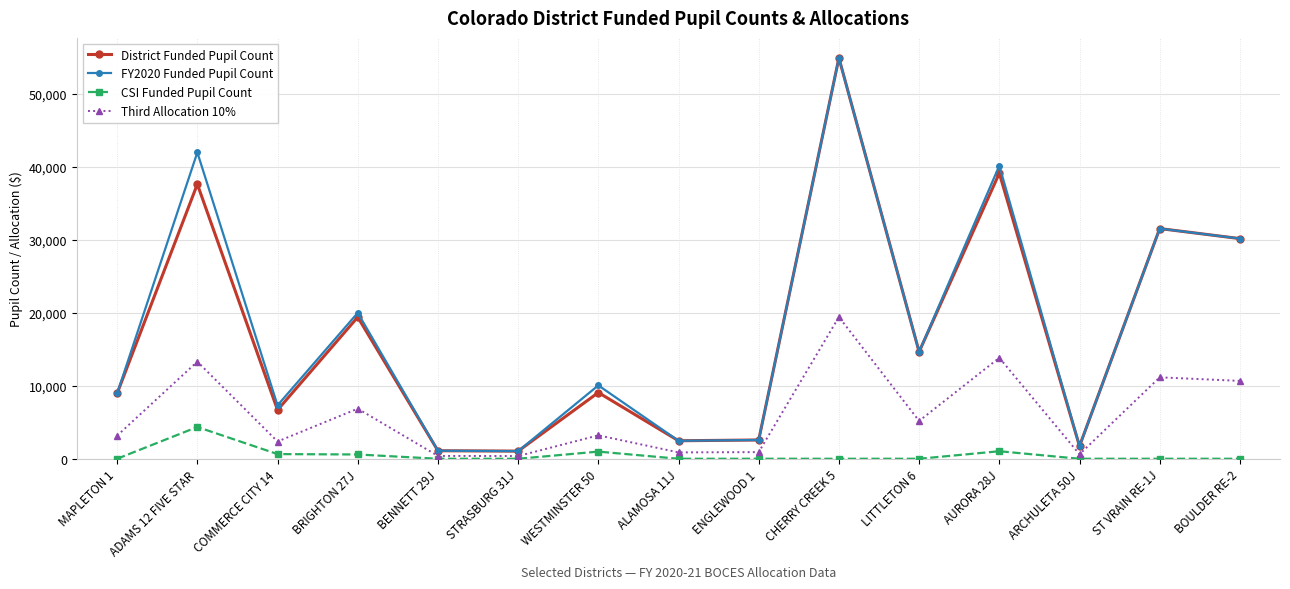

Does the chart have visible grid lines?

Yes